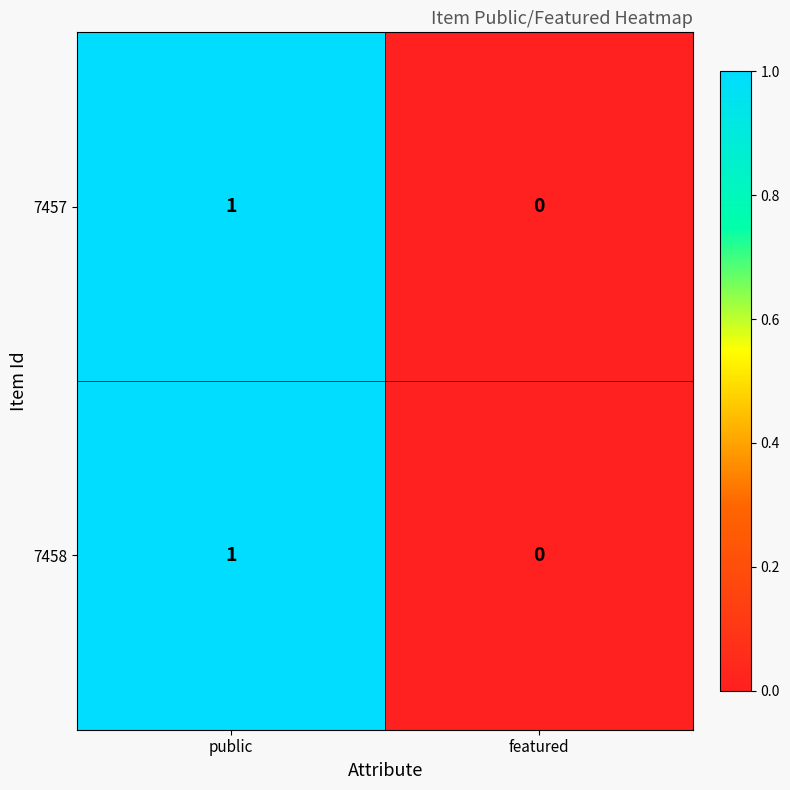

Which label corresponds to the largest value in the chart?

public